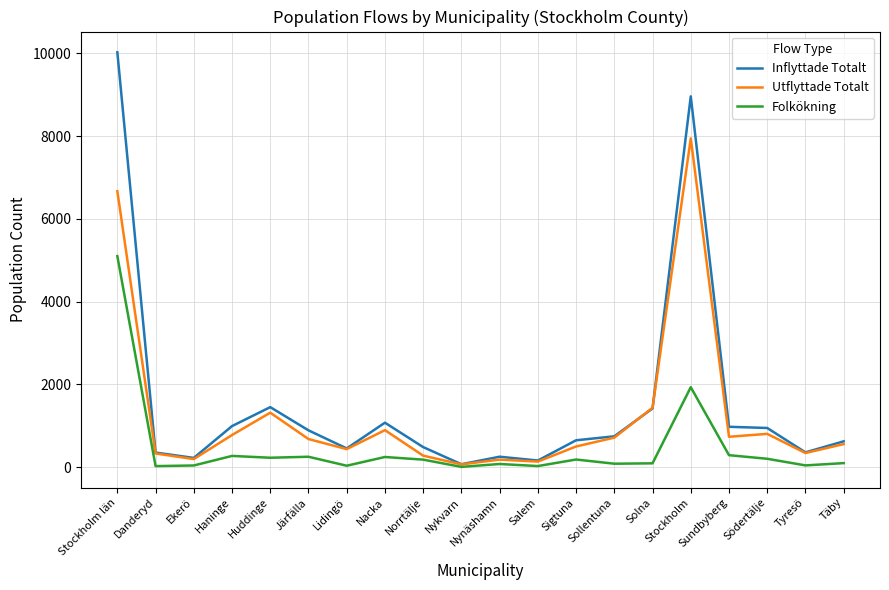

What is the lowest value of the Folkökning series?

5